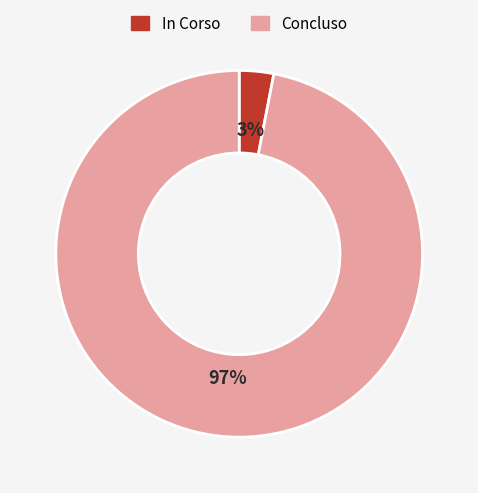

How many segments does this pie chart have?

2